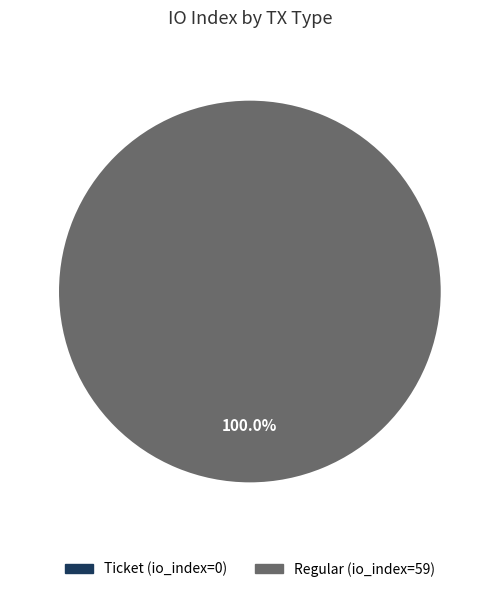

Which slice represents more than half of the pie?

Regular